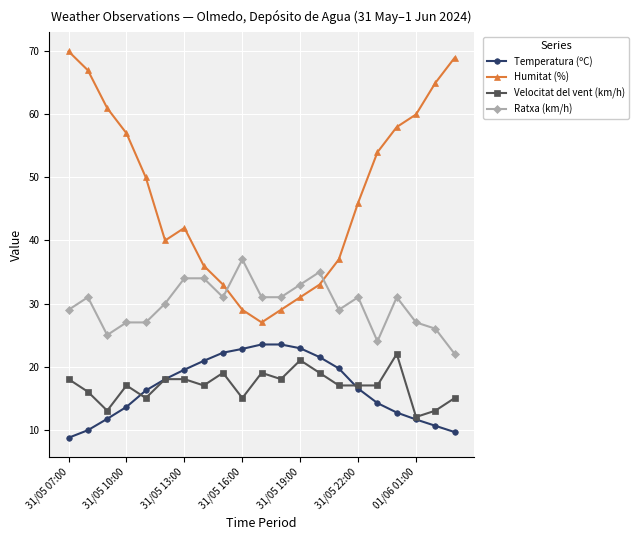

What is the value of the Temperatura (ºC) point at the 16th from the left?

16.5